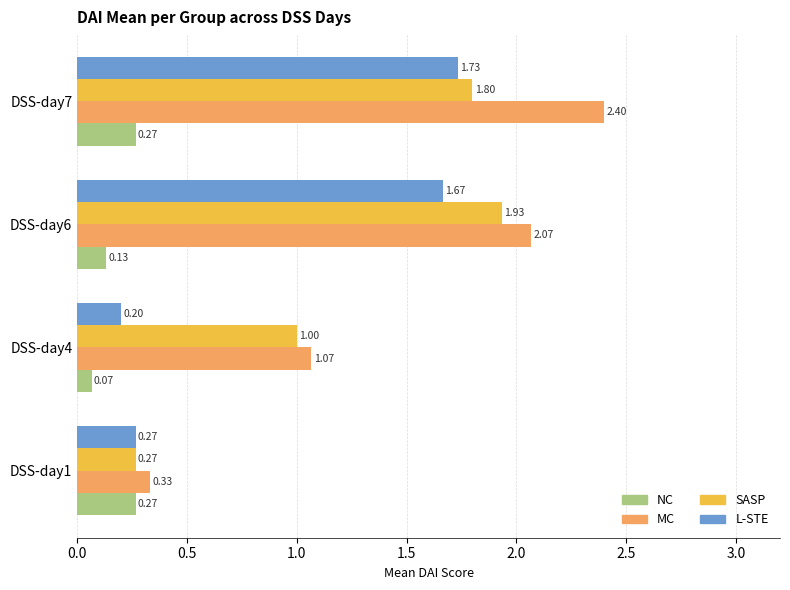

Between DSS-day1 and DSS-day7, which series saw the biggest shift?

MC